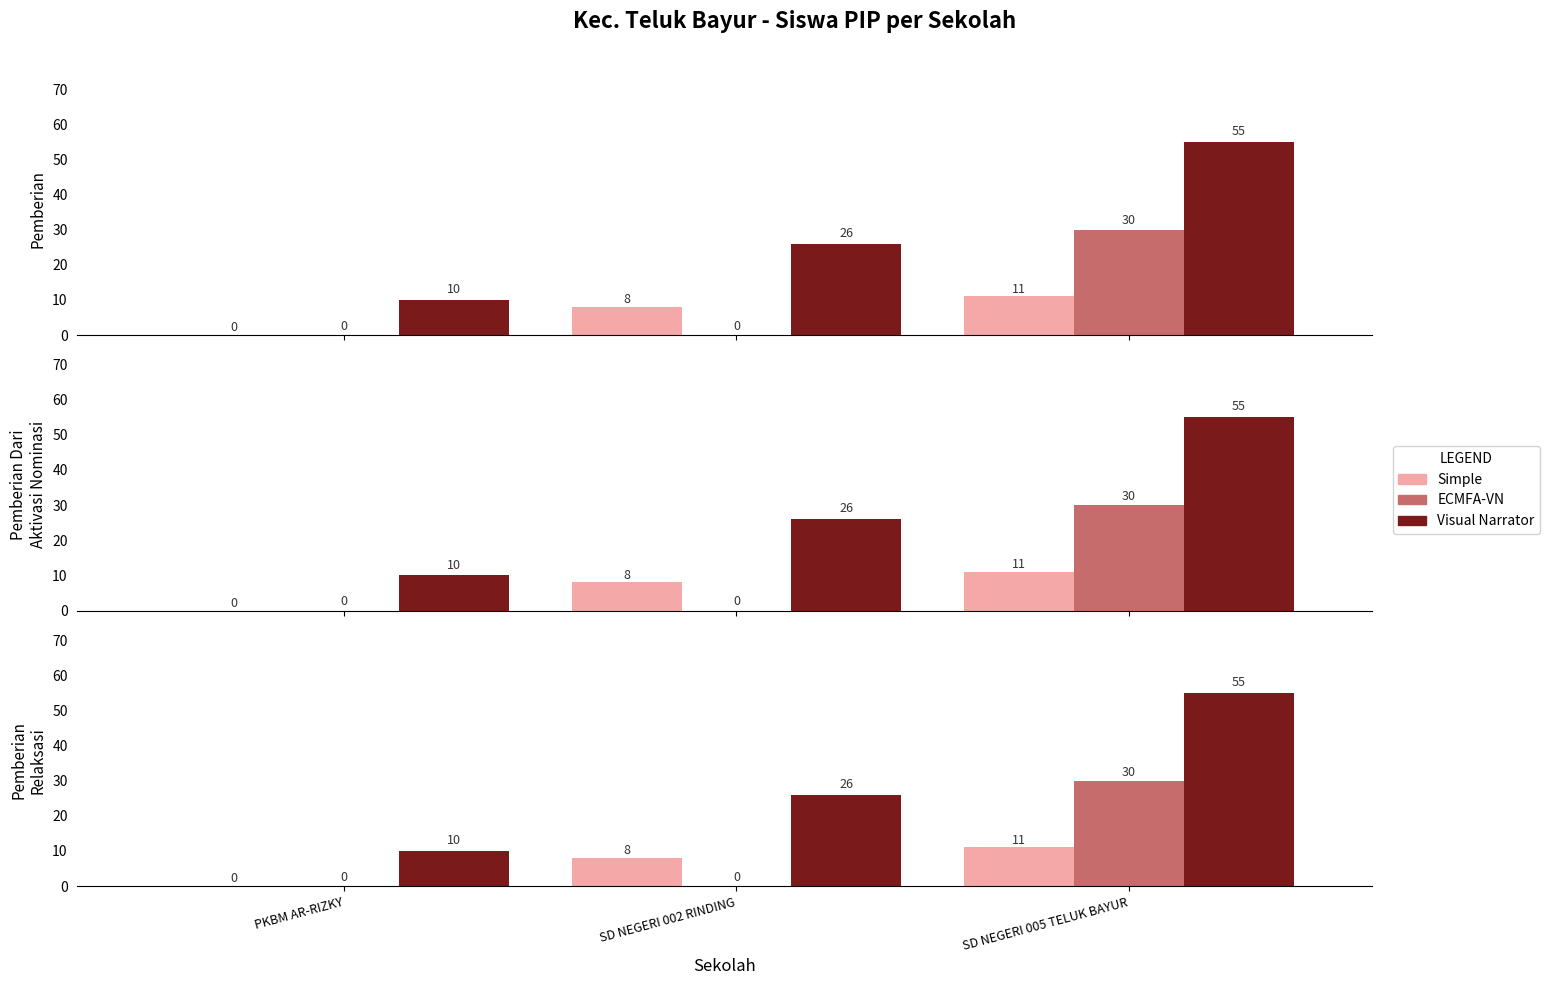

Count the ECMFA-VN values in the range 0 to 30.

3